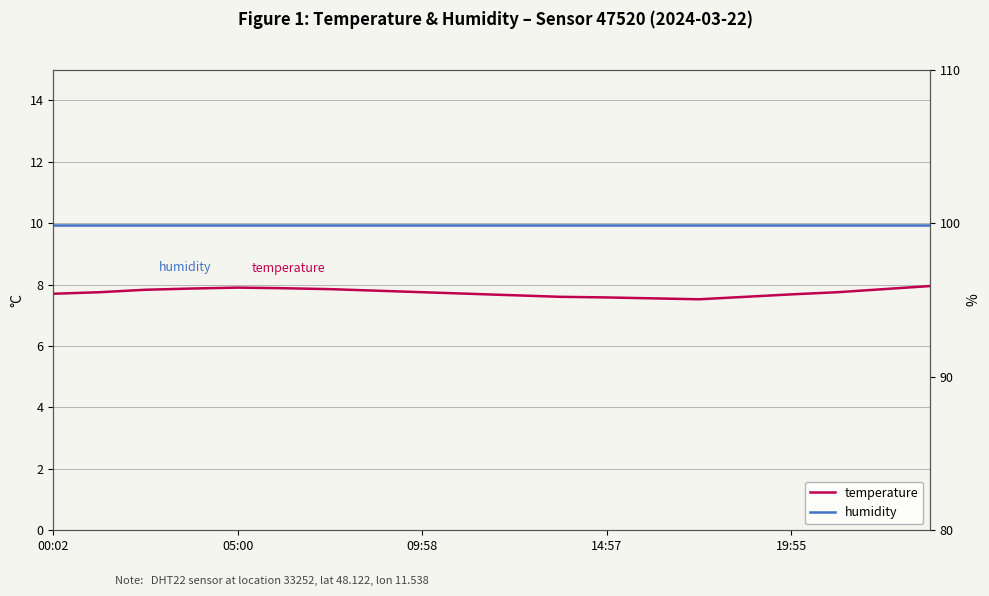

The humidity series shows 99.9 at 19. True or false?

True